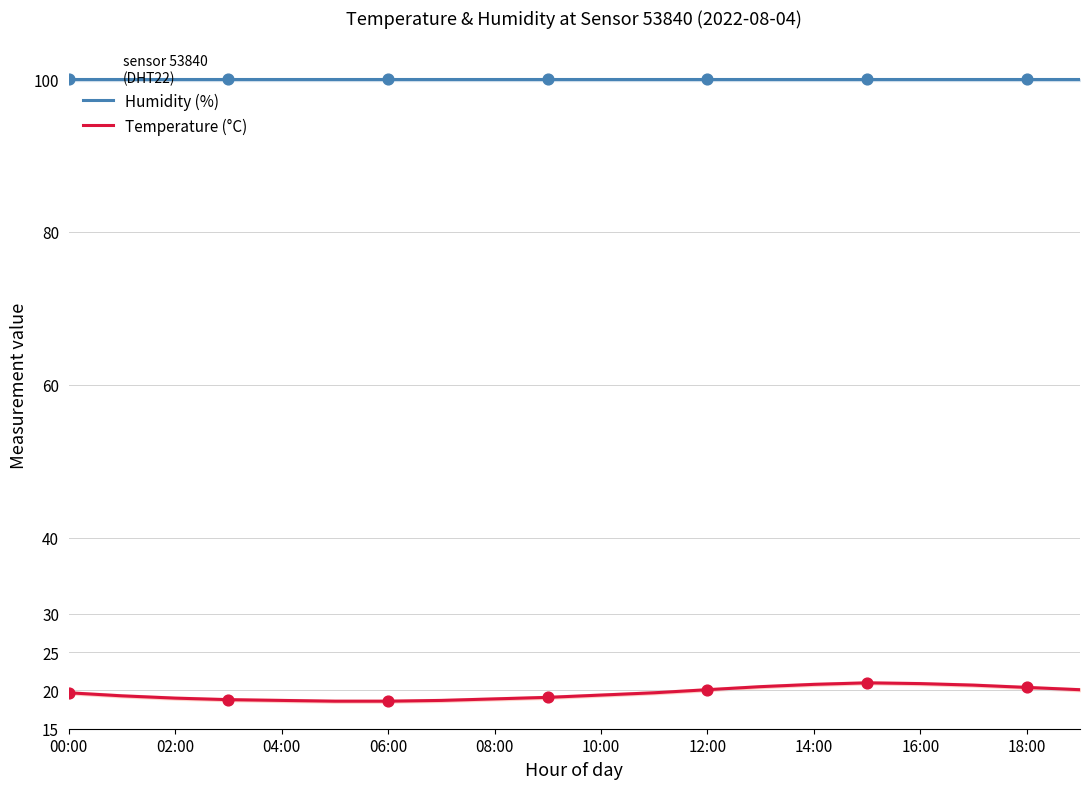

Which series contains the lowest Y value?

Temperature (°C)